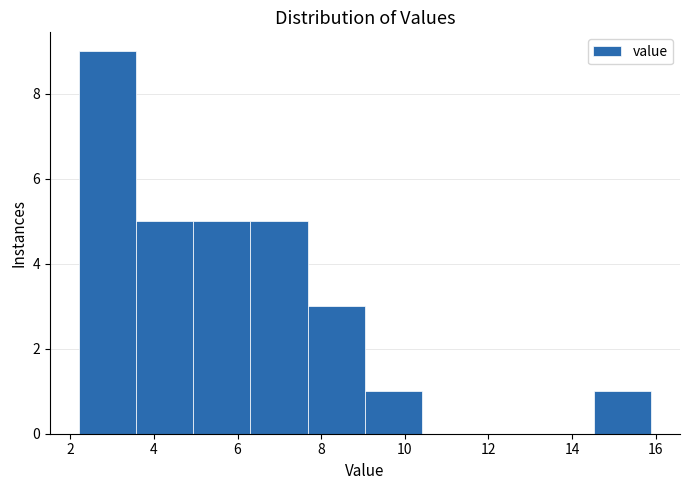

Reading left to right, list every bar in this chart as the range it spans on the x-axis followed by its height. Neither the bar edges nor the heights are printed on the chart, so give them approximately, as read against the axes.

2.2 to 3.6: 9
3.6 to 5.0: 5
5.0 to 6.4: 5
6.4 to 7.6: 5
7.6 to 9.0: 3
9.0 to 10.4: 1
10.4 to 11.8: 0
11.8 to 13.2: 0
13.2 to 14.6: 0
14.6 to 16.0: 1